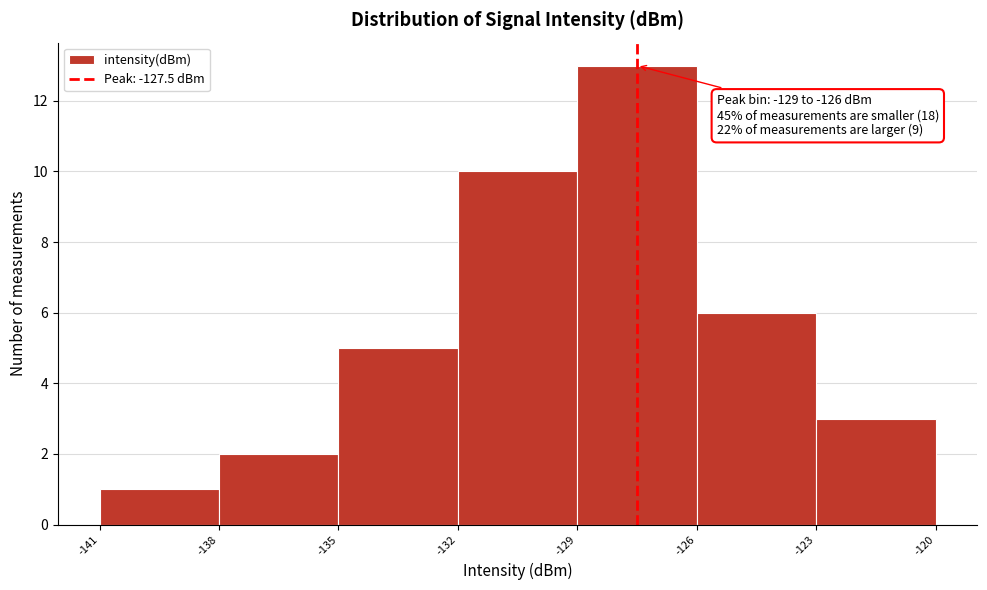

Which range on the x-axis has the tallest bar?

-129 to -126